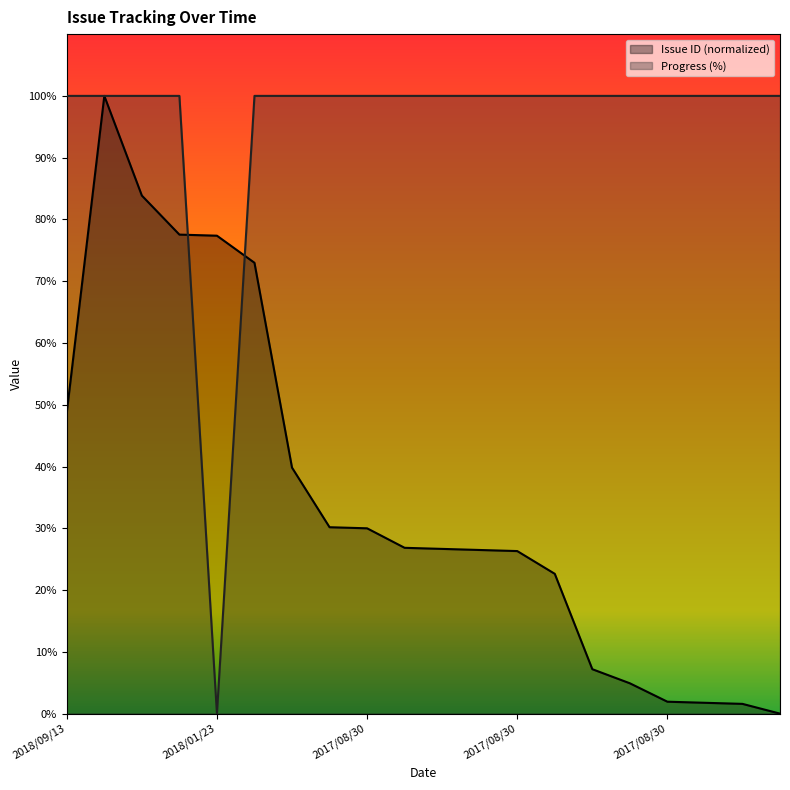

In Issue ID, how many points are higher than both neighbors (excluding endpoints)?

1